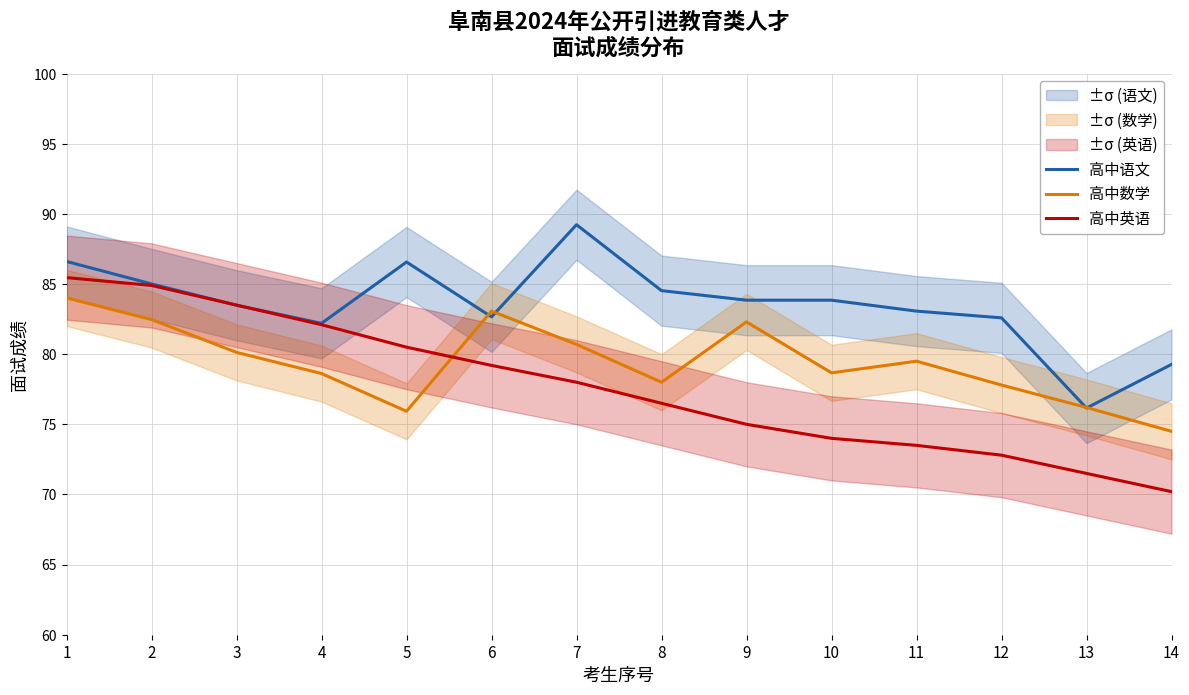

Reading left to right, what are all the values shown in this chart?

高中语文: 86.6	85.0	83.5	82.2	86.6	82.7	89.2	84.5	83.8	83.8	83.1	82.6	76.2	79.3
高中数学: 84.0	82.5	80.1	78.6	75.9	83.1	80.7	78.0	82.3	78.7	79.5	77.8	76.2	74.5
高中英语: 85.5	84.9	83.5	82.1	80.5	79.2	78.0	76.5	75.0	74.0	73.5	72.8	71.5	70.2